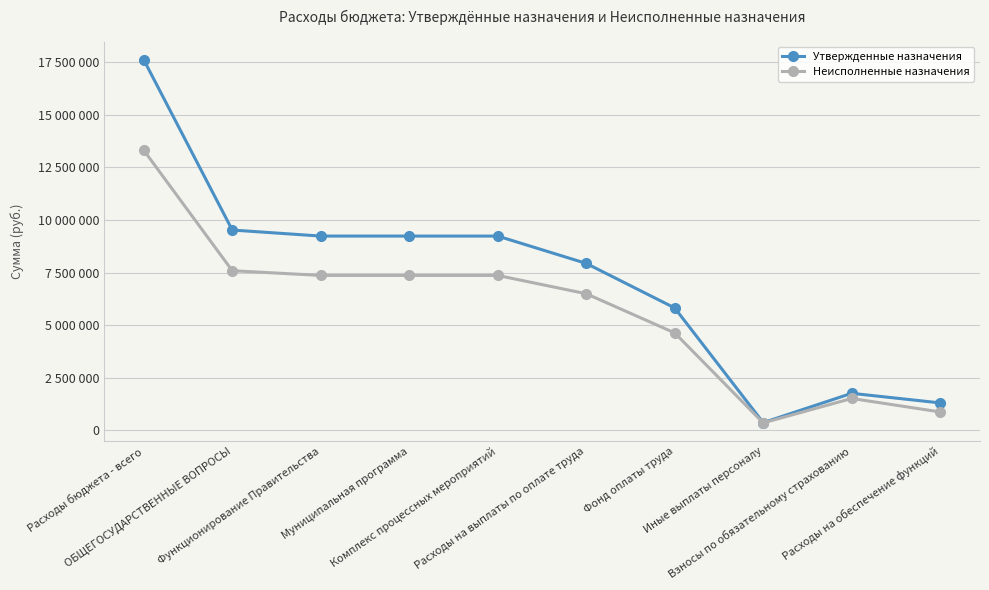

Reading left to right, extract all data points from this chart.

Утвержденные назначения: 17617500.0	9521600.0	9234500.0	9234300.0	9234300.0	7934300.0	5815400.0	362600.0	1756300.0	1300000.0
Неисполненные назначения: 13315654.8	7588175.0	7362529.0	7362529.0	7362529.0	6492275.8	4630028.5	350265.2	1511982.1	870253.2